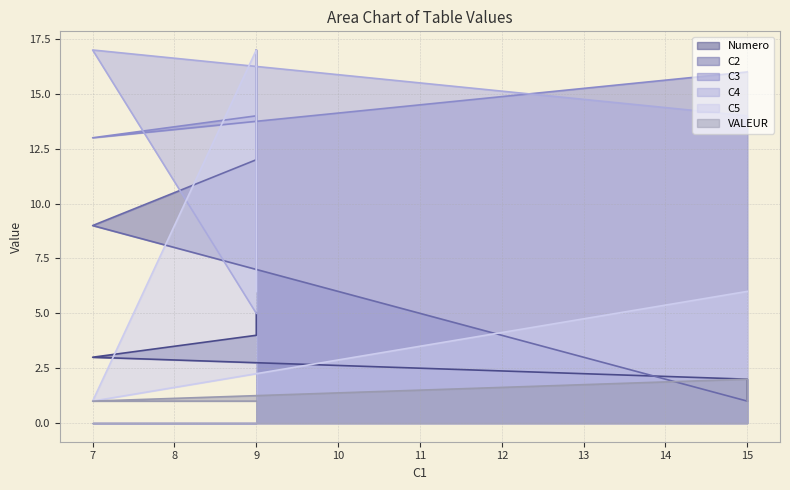

Count the C4 values in the range 5 to 14.

4